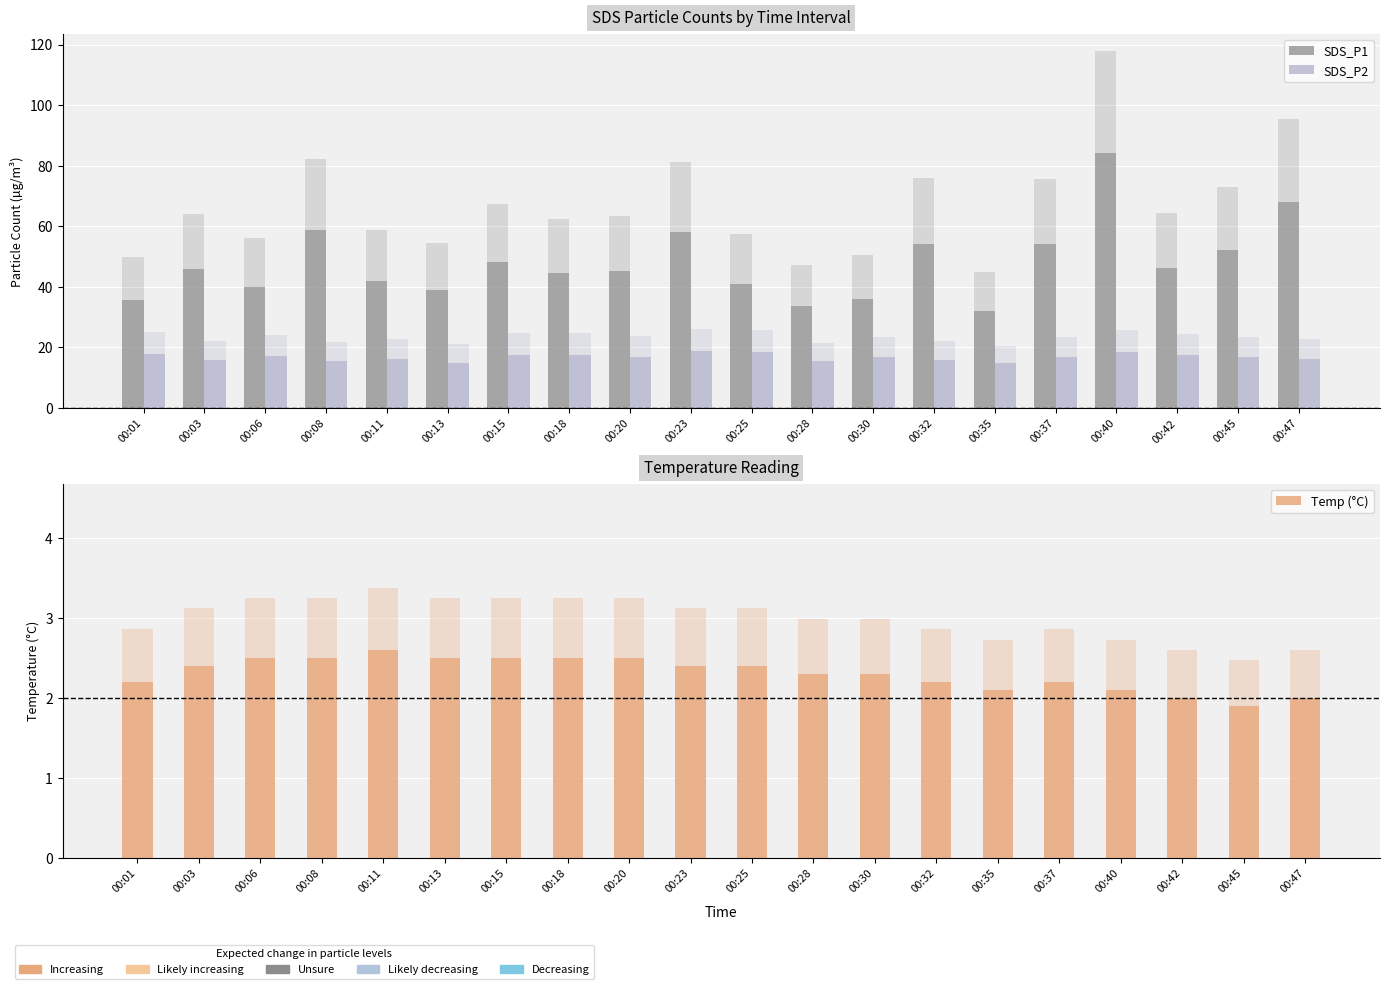

Rank the categories by SDS_P2 value from lowest to highest.

00:35, 00:13, 00:28, 00:08, 00:32, 00:03, 00:47, 00:11, 00:37, 00:45, 00:30, 00:20, 00:06, 00:42, 00:18, 00:15, 00:01, 00:25, 00:40, 00:23